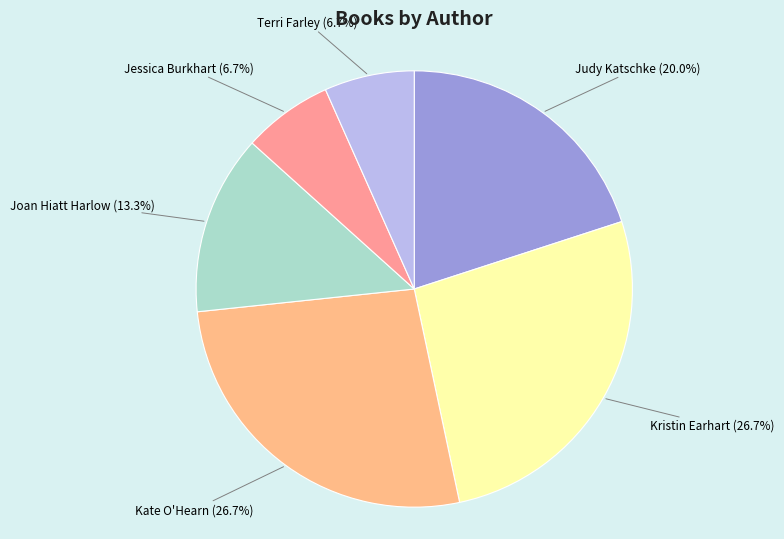

What is the ratio of the value at Joan Hiatt Harlow (13.3%) to the value at Kate O'Hearn (26.7%)?

0.5